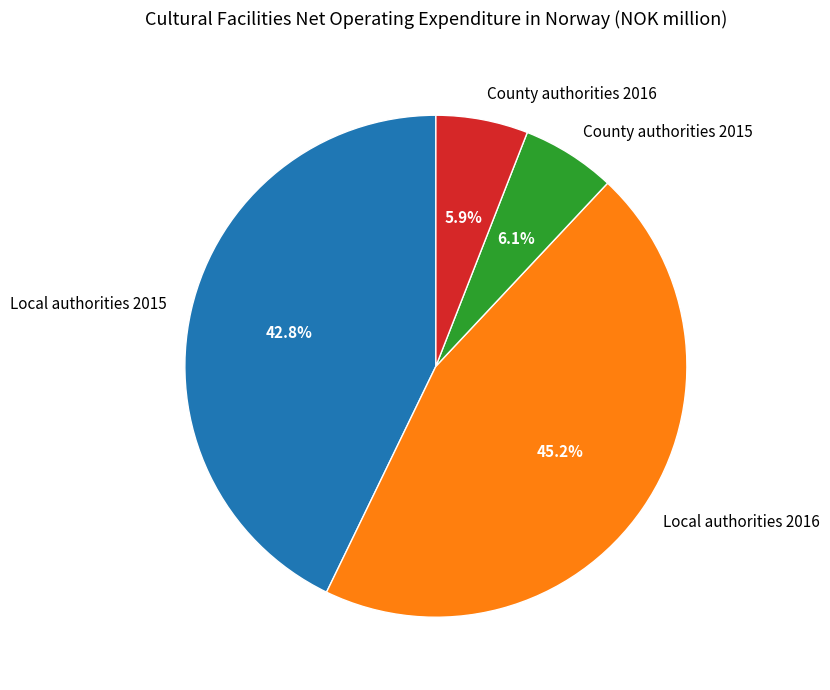

To the nearest percent, what is the combined percentage of County authorities 2016 and Local authorities 2015?

49%